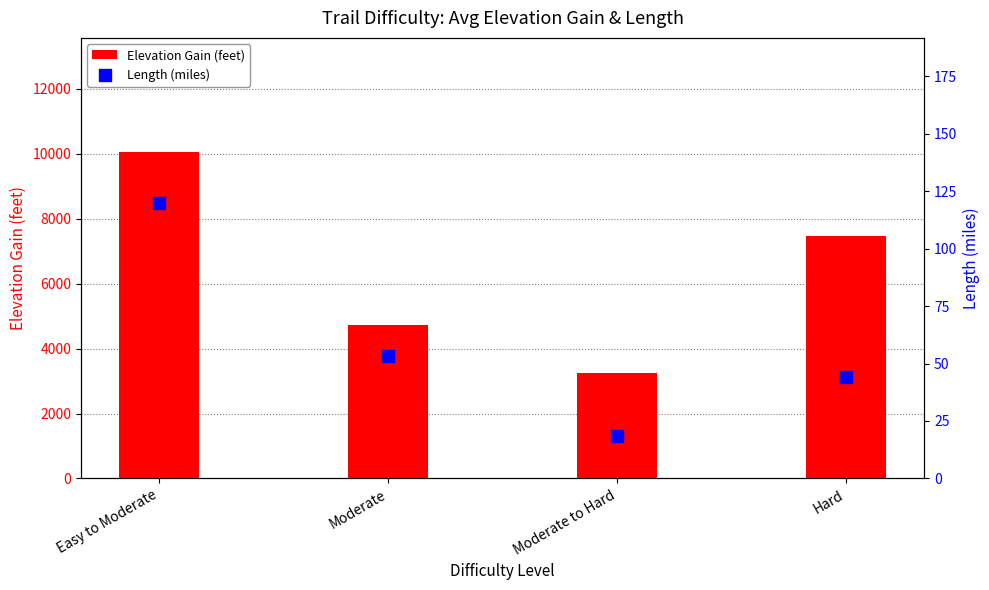

Which series has the largest total across all categories?

Elevation Gain (feet)